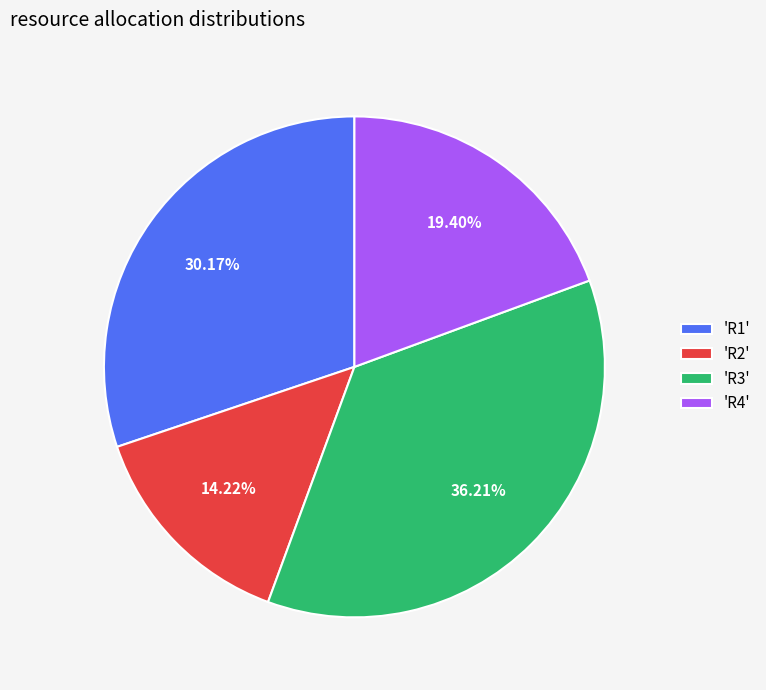

Between 'R1' and 'R3', which is larger?

'R3'